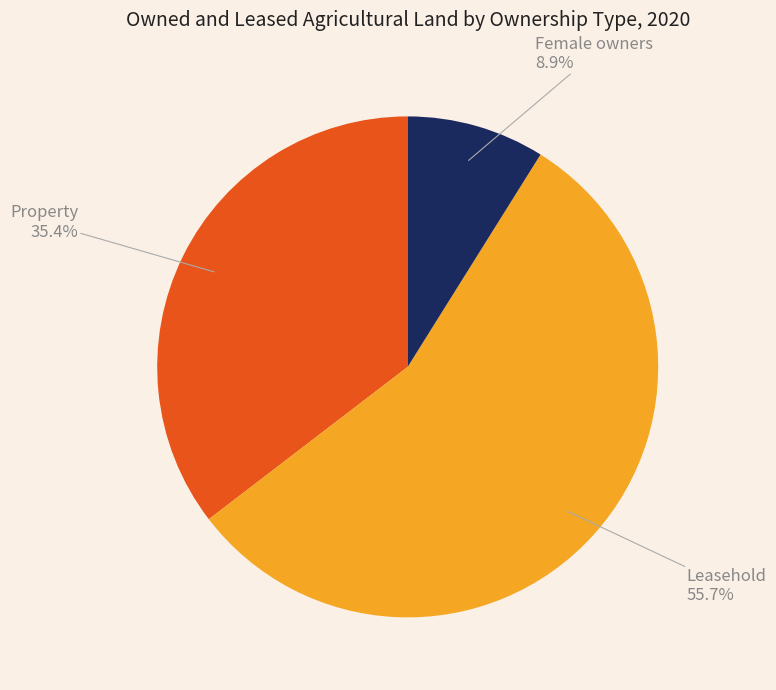

To the nearest percent, what is the difference between the largest and smallest slice percentages?

47%